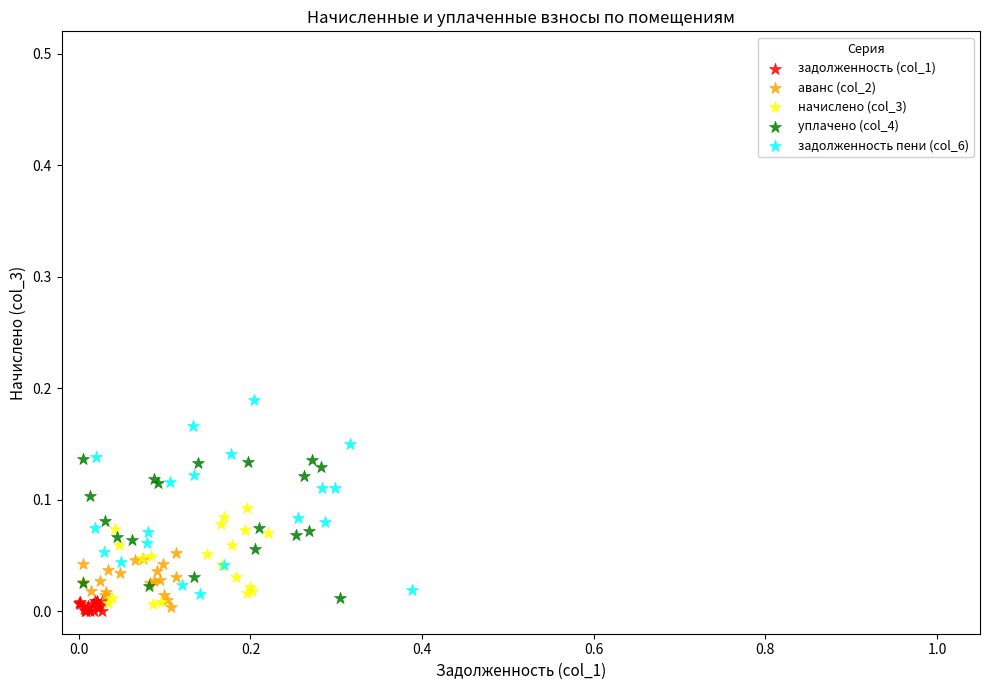

Which series contains the highest Y value?

задолженность пени (col_6)